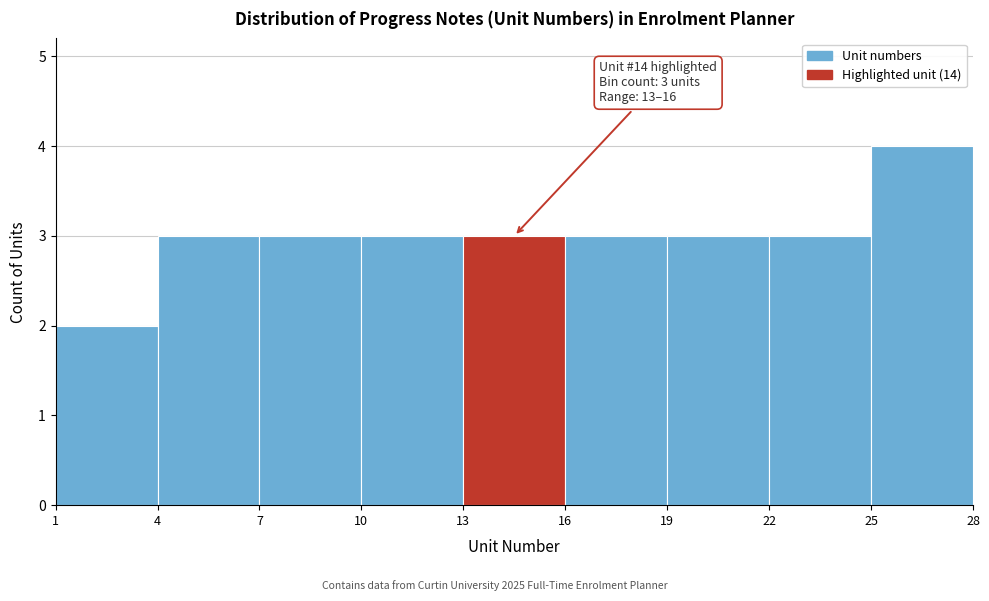

Which range on the x-axis has the tallest bar?

25 to 28